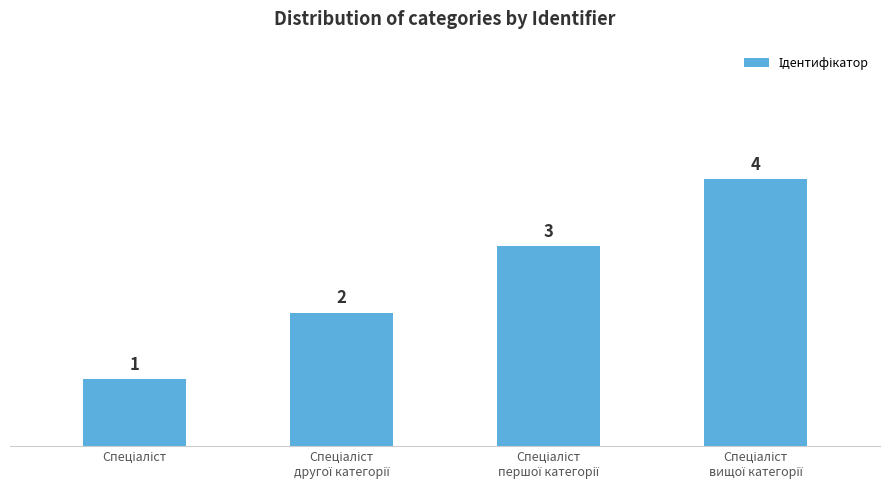

Count the values in the range 2 to 4.

3